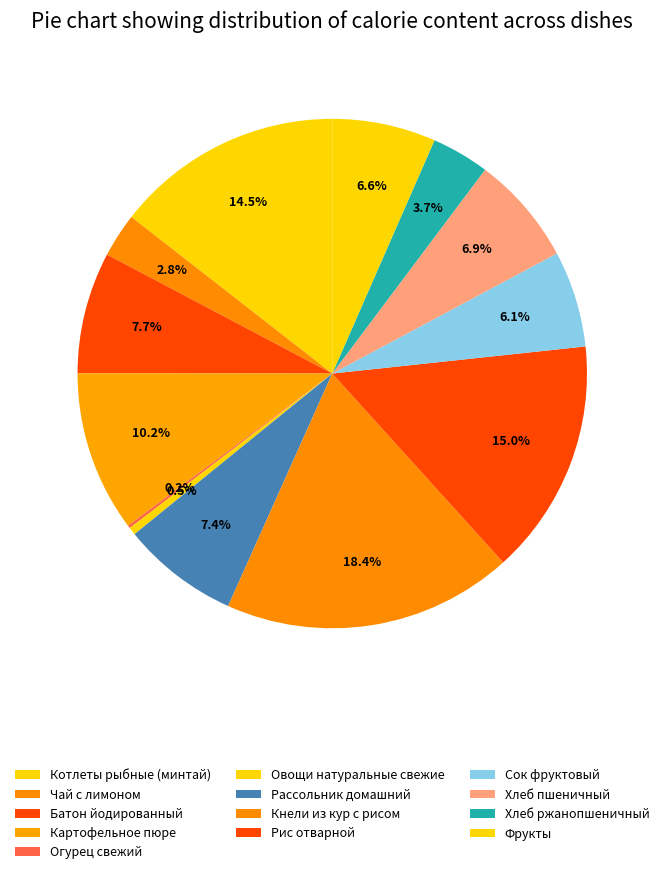

To the nearest percent, what is the difference between the Картофельное пюре and Чай с лимоном slice percentages?

7%